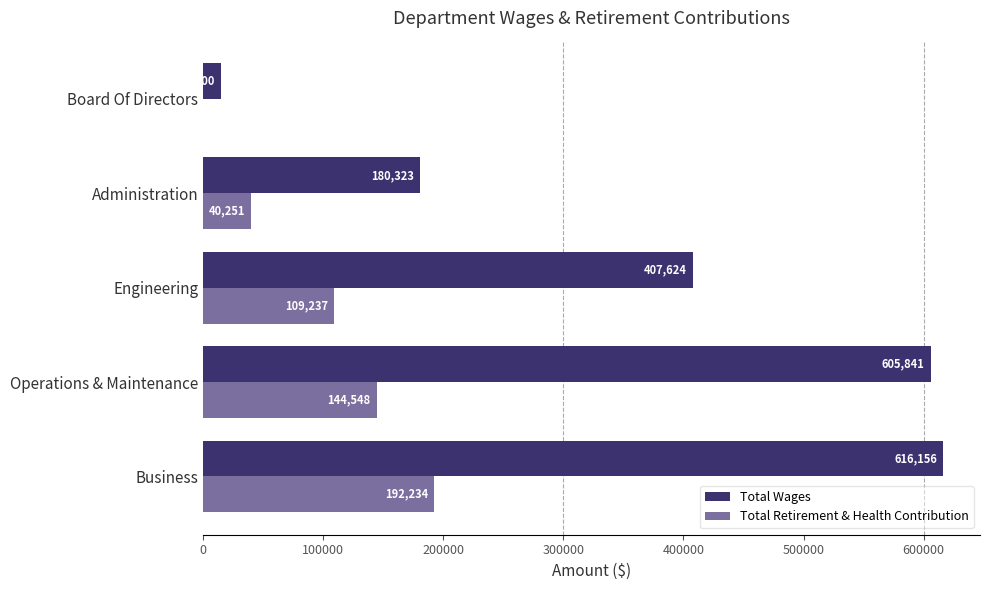

What is the sum of all Total Retirement & Health Contribution values?

486270